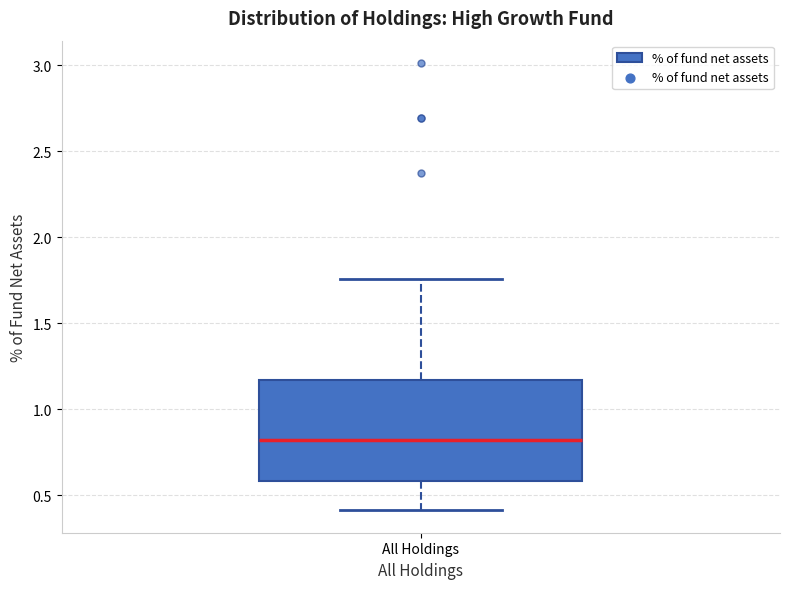

Where does the lower whisker of the box for All Holdings end on the y-axis? The values are not printed on the chart, so give them approximately, as read against the axis.

0.40